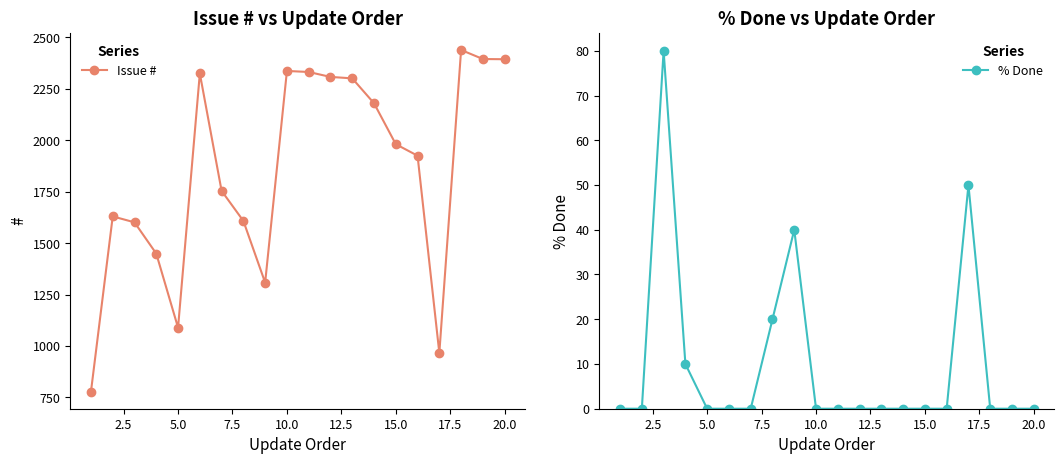

At which category does Issue # reach its first local valley?

5.0